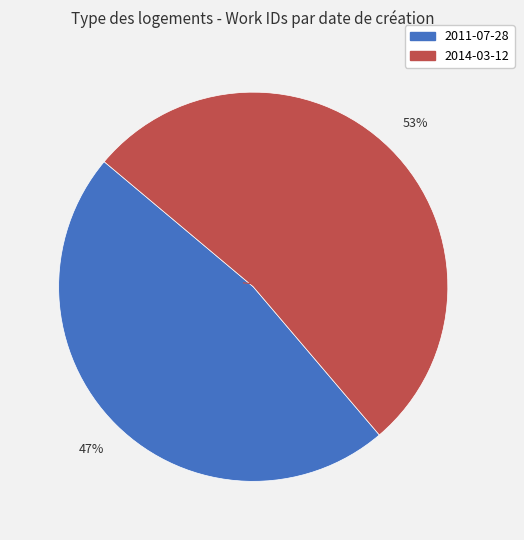

Approximately how many times larger is the value at 2014-03-12 compared to 2011-07-28?

1.1